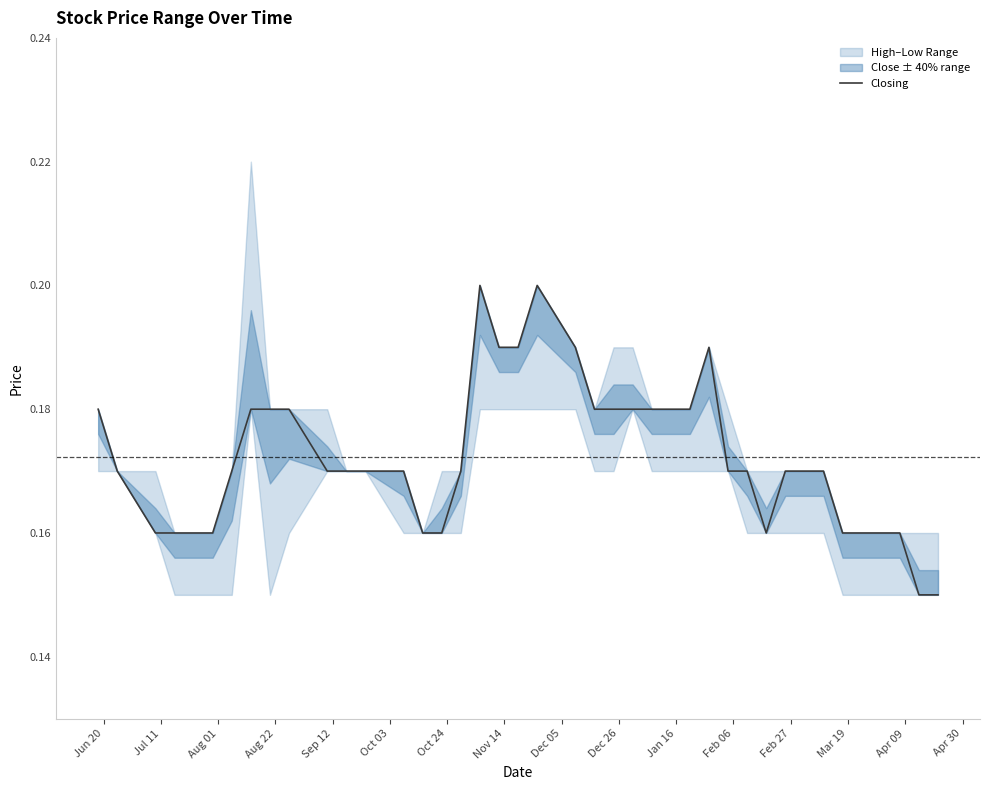

What is the sum of all values?

6.9